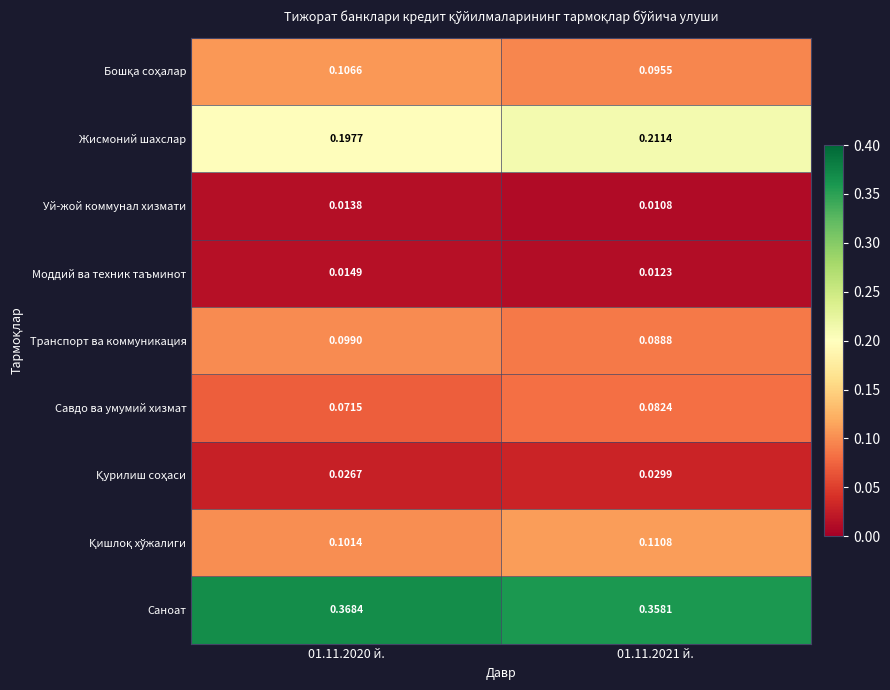

Count the number of data series in this chart.

9